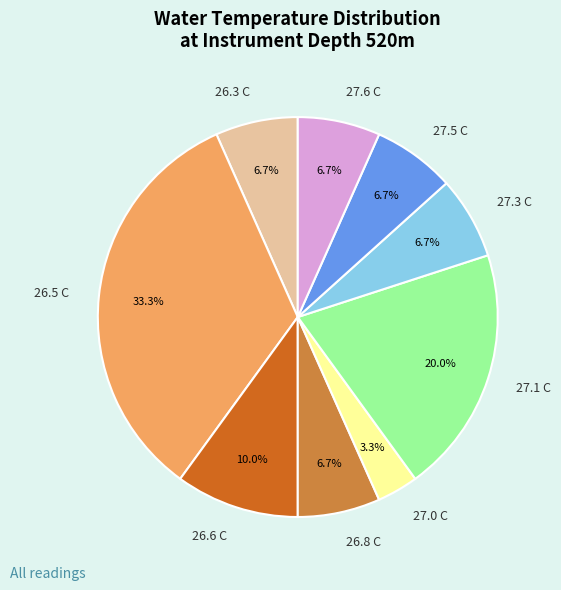

How many segments does this pie chart have?

9